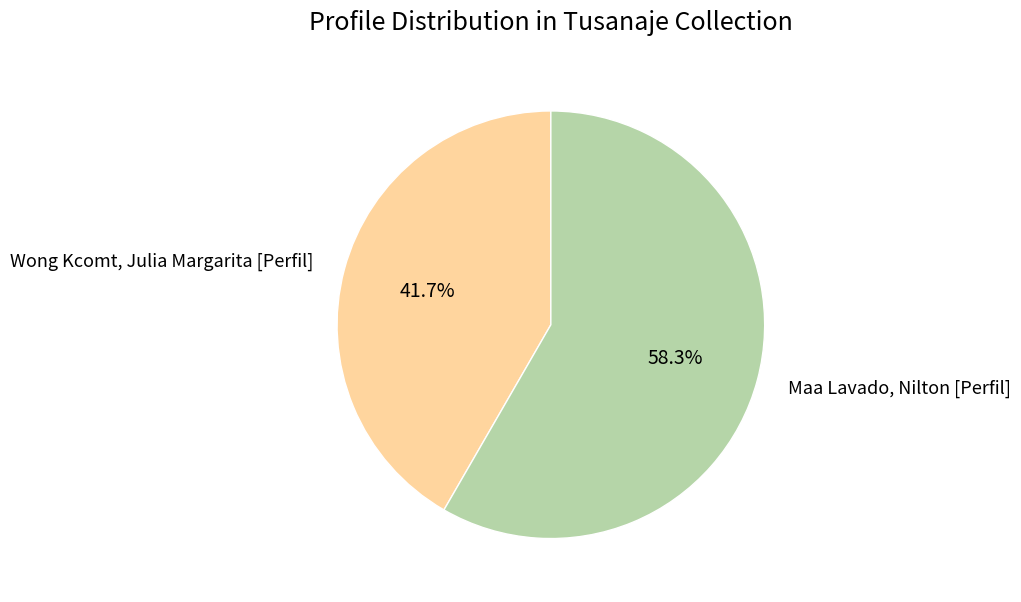

To the nearest percent, what is the difference between the Maa Lavado, Nilton [Perfil] and Wong Kcomt, Julia Margarita [Perfil] slice percentages?

17%